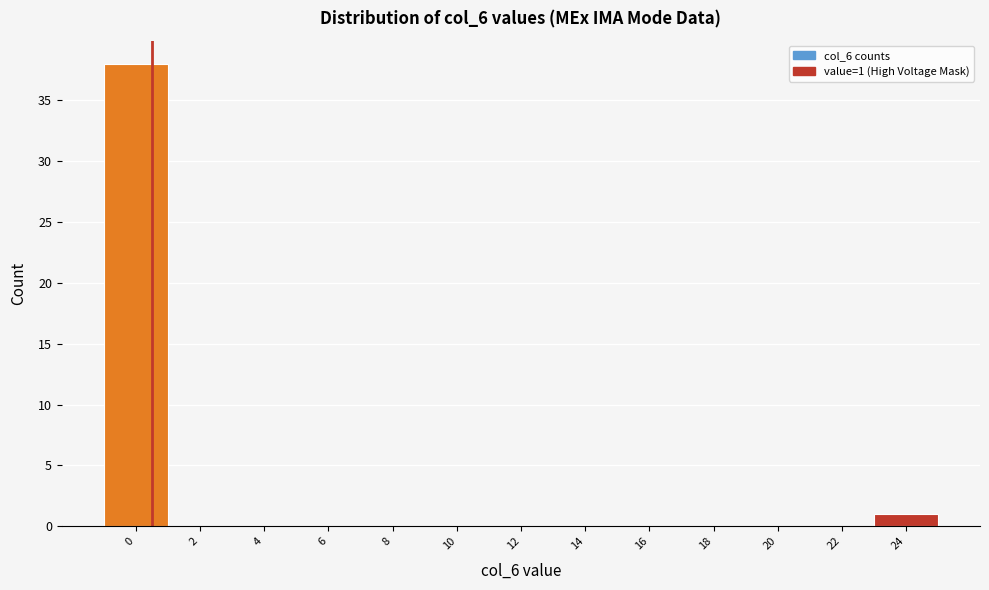

Reading left to right, extract all data points from this chart.

0=38	2=0	4=0	6=0	8=0	10=0	12=0	14=0	16=0	18=0	20=0	22=0	24=1